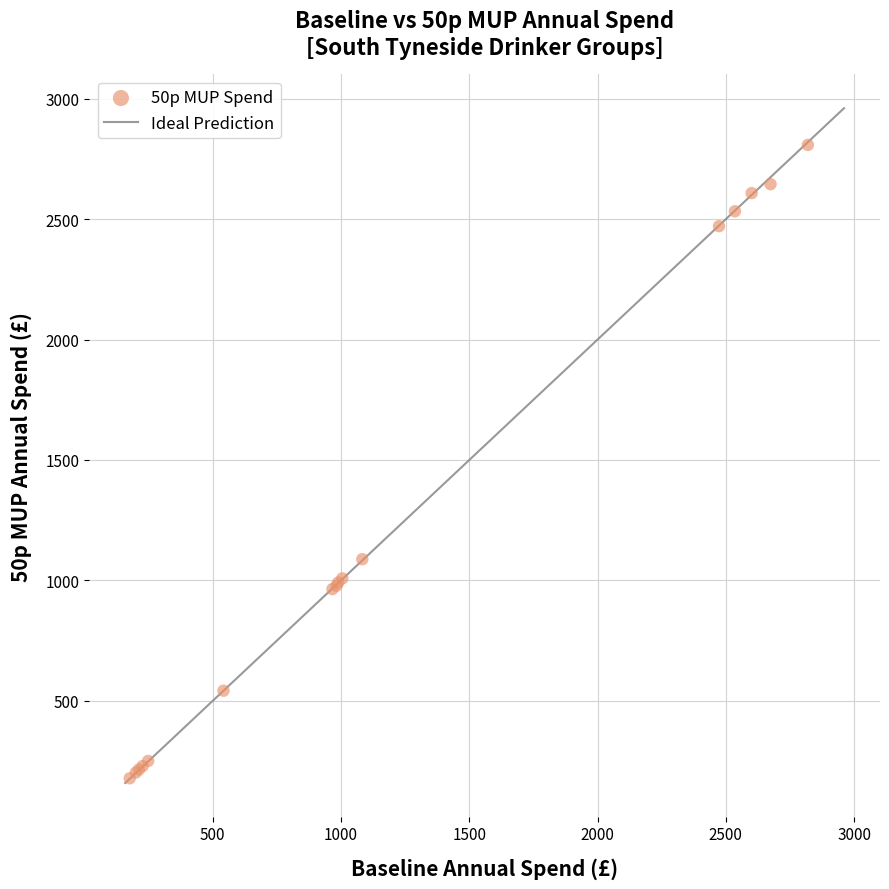

What Y value in the scatter plot is closest to 1493?

1088.0